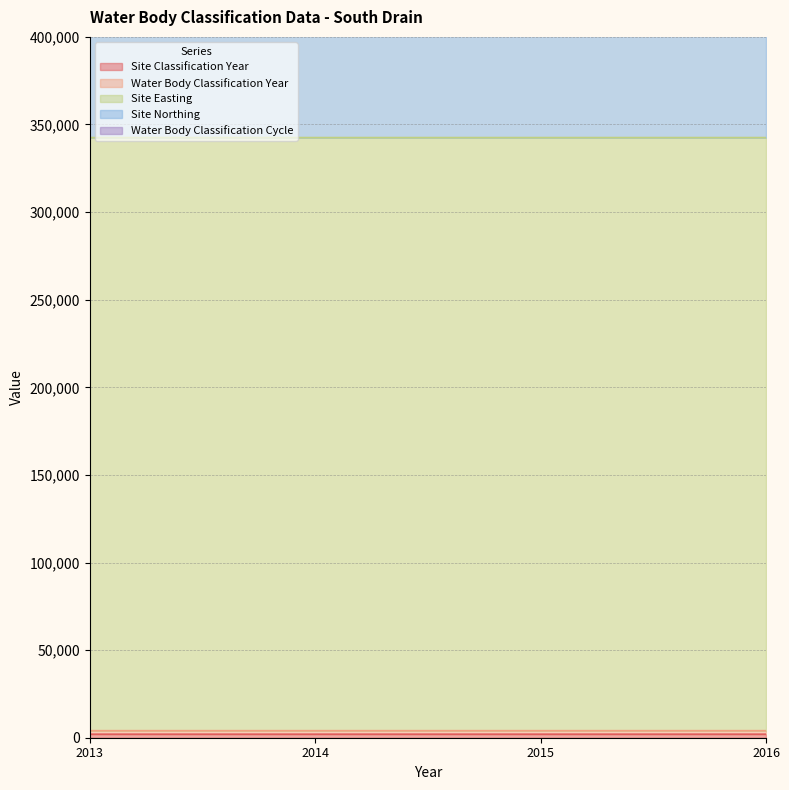

At which label does Water Body Classification Year reach its peak?

2016